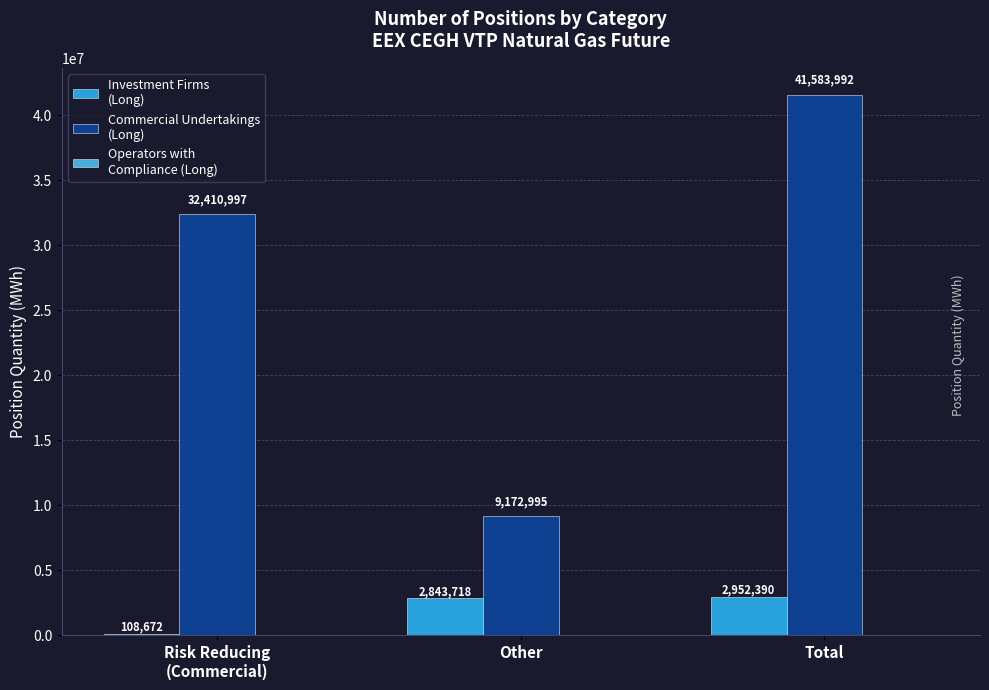

Does the chart contain stacked bars?

No